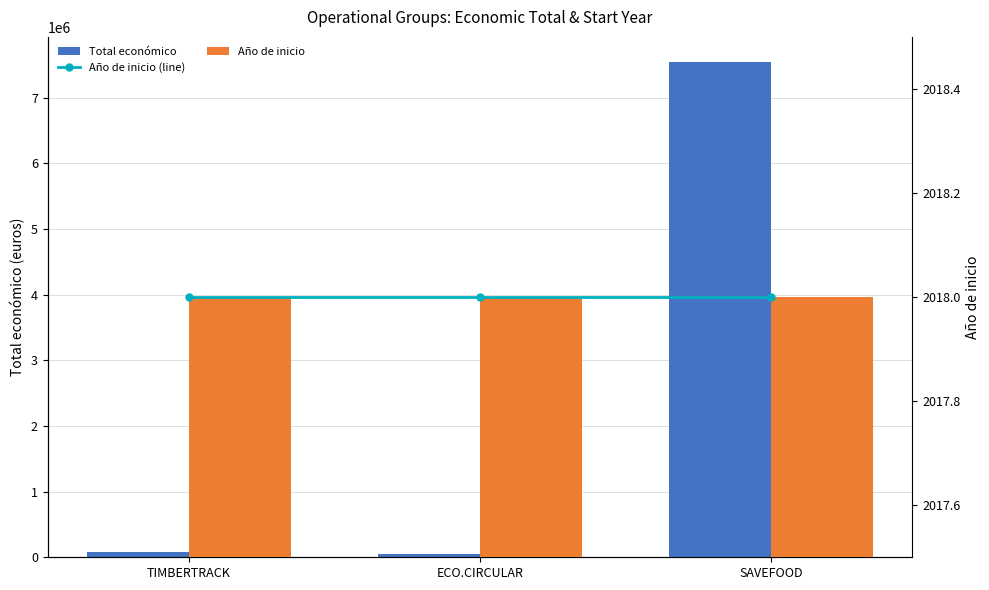

What is the difference between the maximum and minimum values in the Total económico series?

7508104